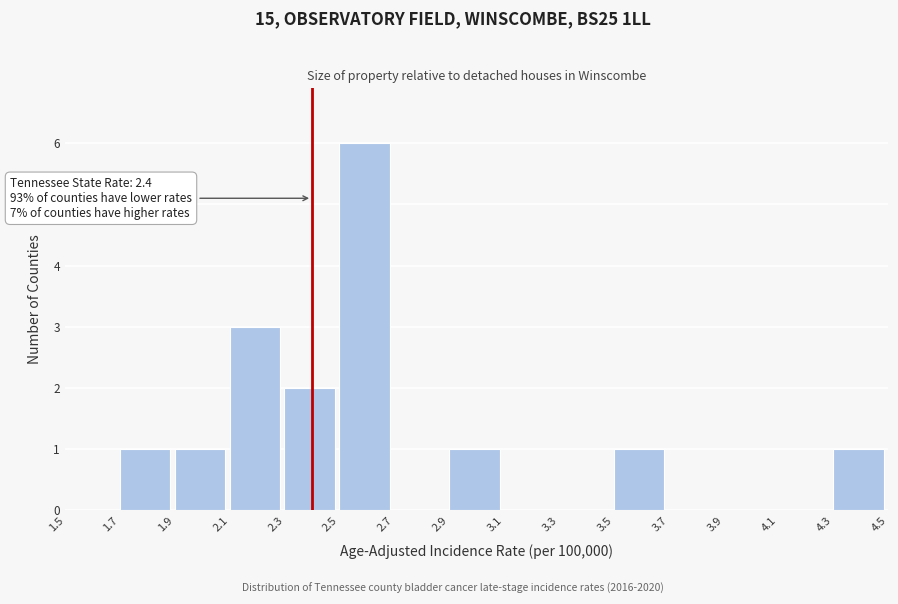

Which range on the x-axis has the tallest bar?

2.5 to 2.7